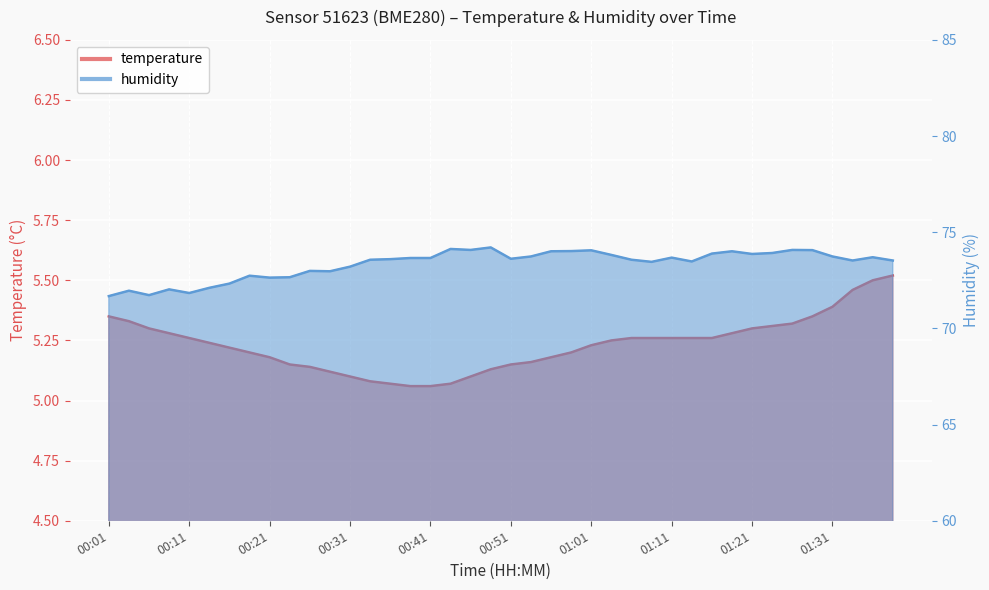

Rank the series at 00:31 from highest to lowest value.

humidity, temperature